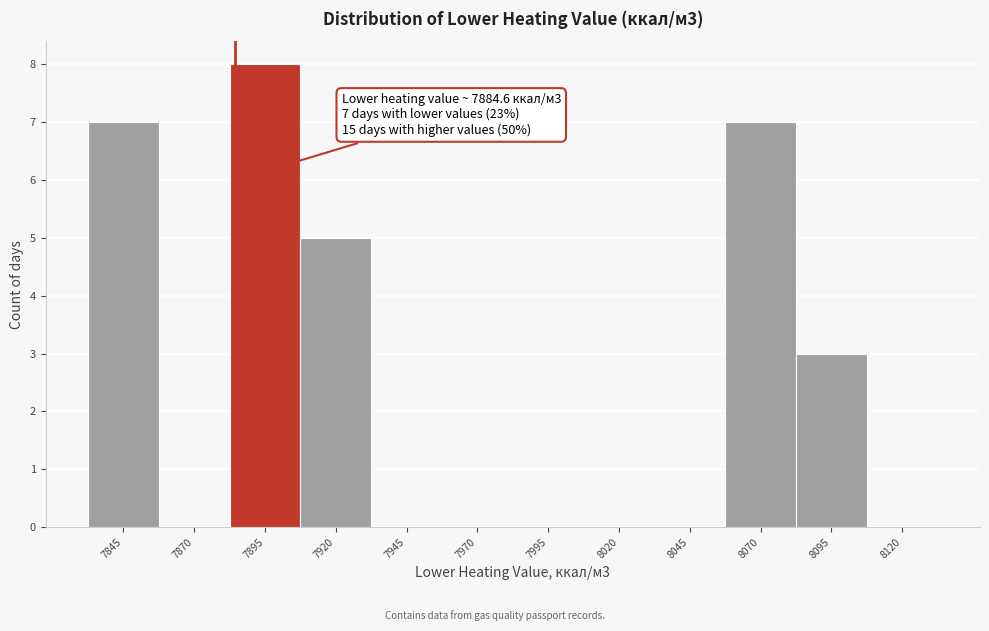

Which range on the x-axis has the tallest bar?

7885 to 7910